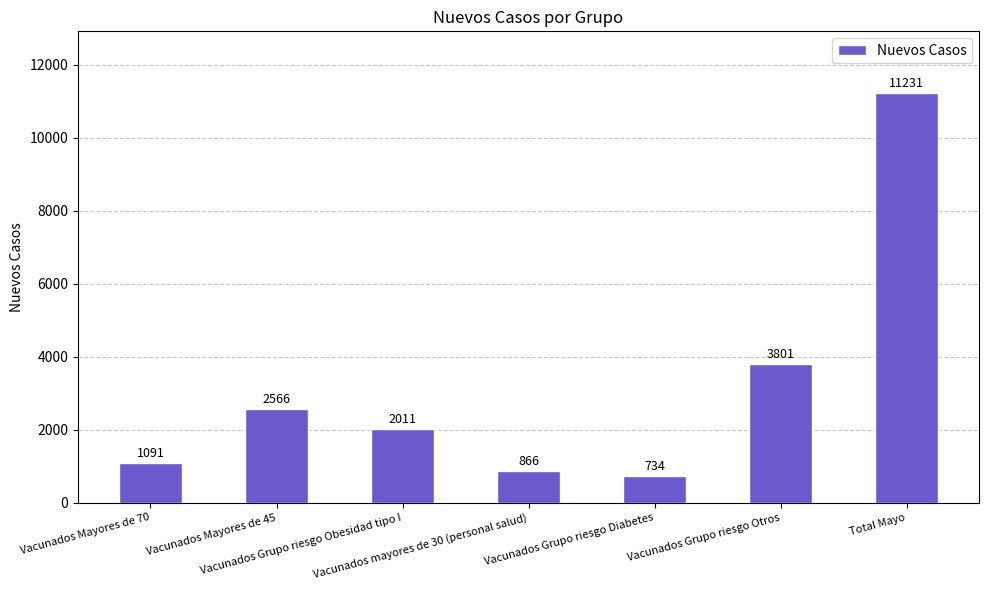

Reading left to right, transcribe all the data shown in this chart.

Vacunados Mayores de 70=1091	Vacunados Mayores de 45=2566	Vacunados Grupo riesgo Obesidad tipo I=2011	Vacunados mayores de 30 (personal salud)=866	Vacunados Grupo riesgo Diabetes=734	Vacunados Grupo riesgo Otros=3801	Total Mayo=11231